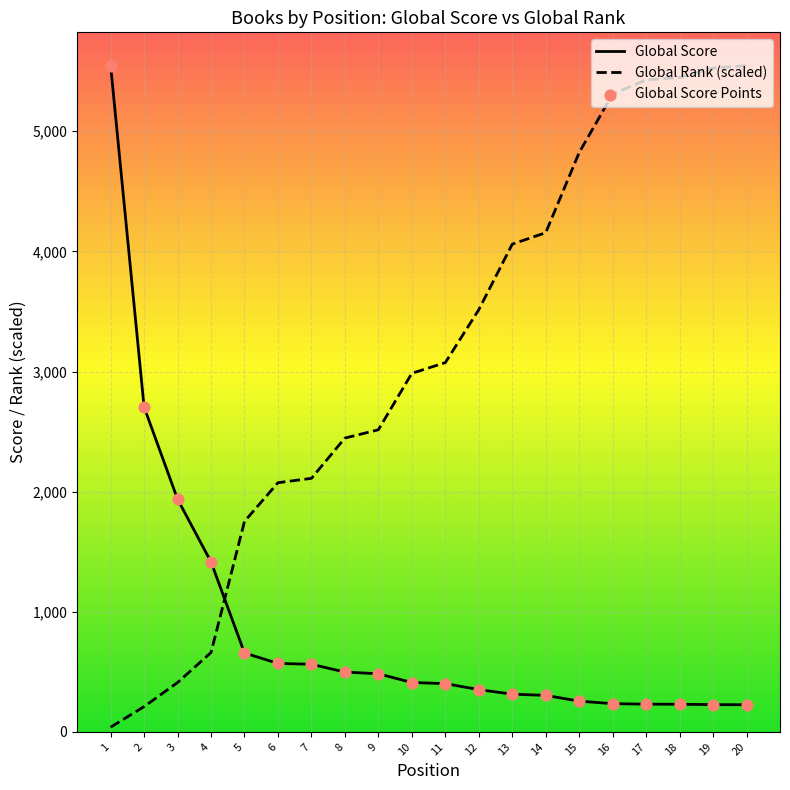

Which series reaches the maximum Y coordinate?

Global Score